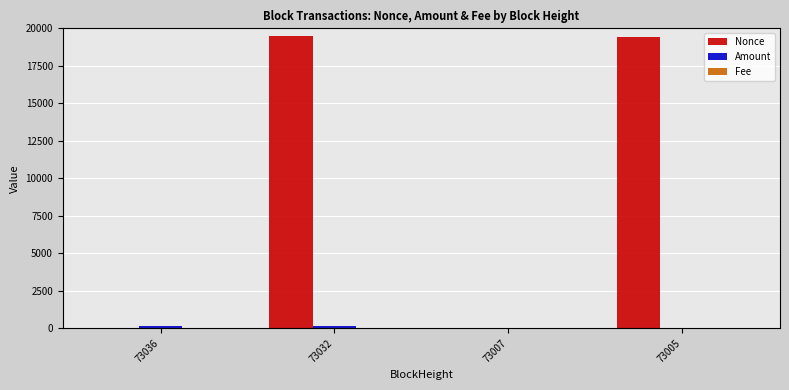

The Nonce series shows 5199.6 at 73032. True or false?

False